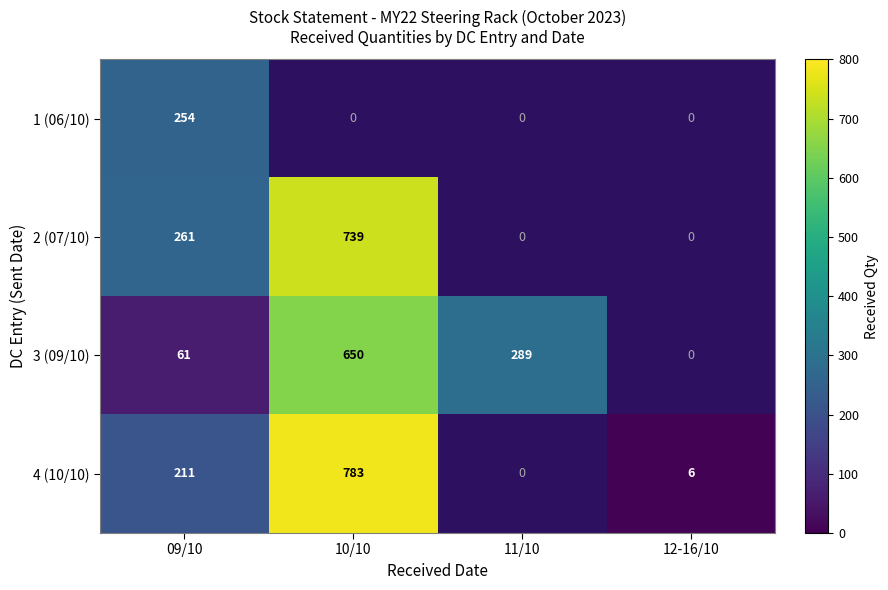

Is it true that 4 (10/10) equals 2 at 12-16/10?

False